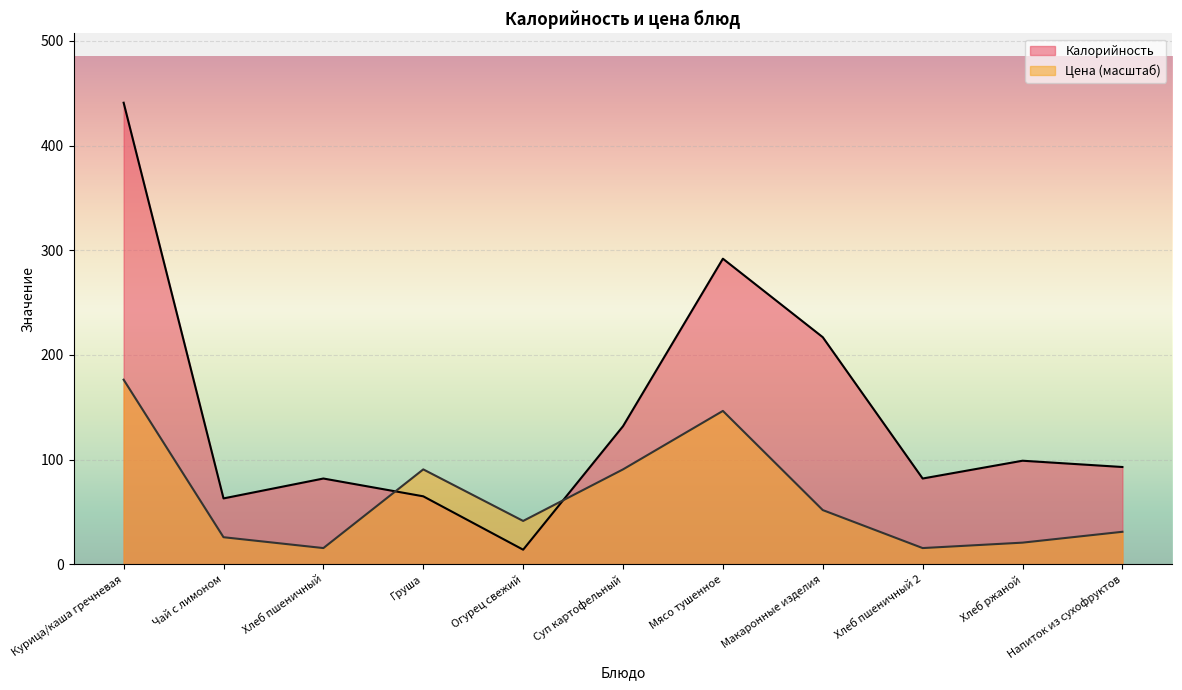

Which series has the largest total across all categories?

Калорийность